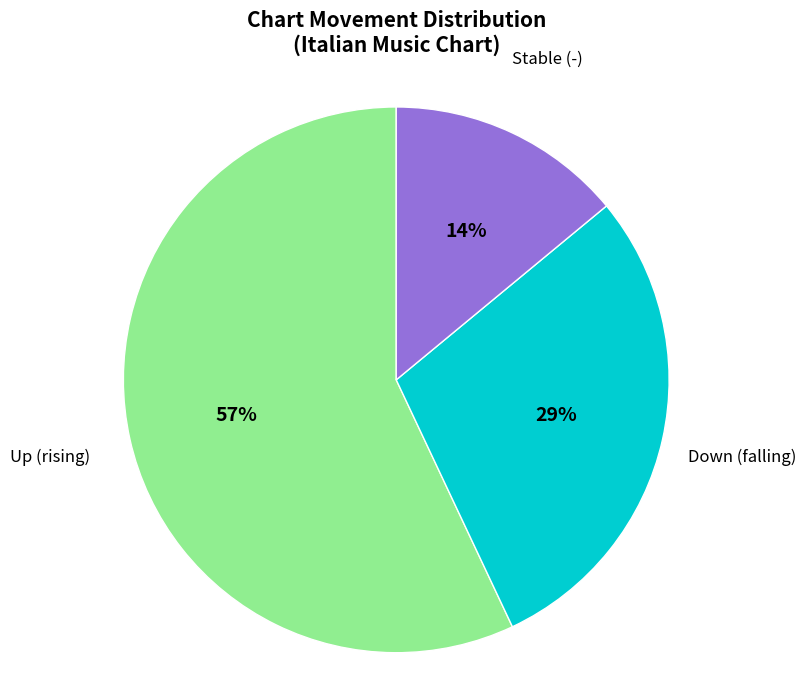

Does any single category account for the majority?

Yes